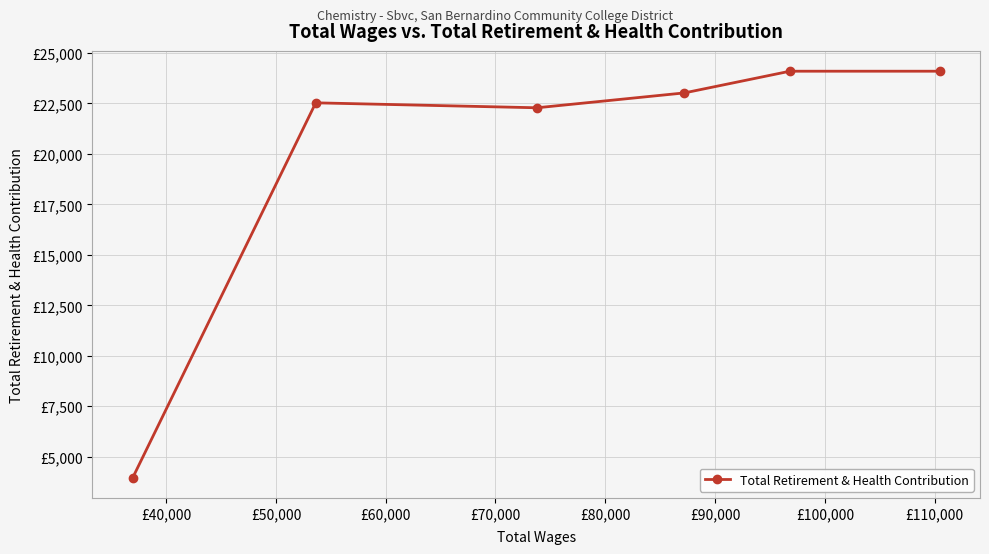

How many points are higher than both their immediate neighbors (excluding endpoints)?

1